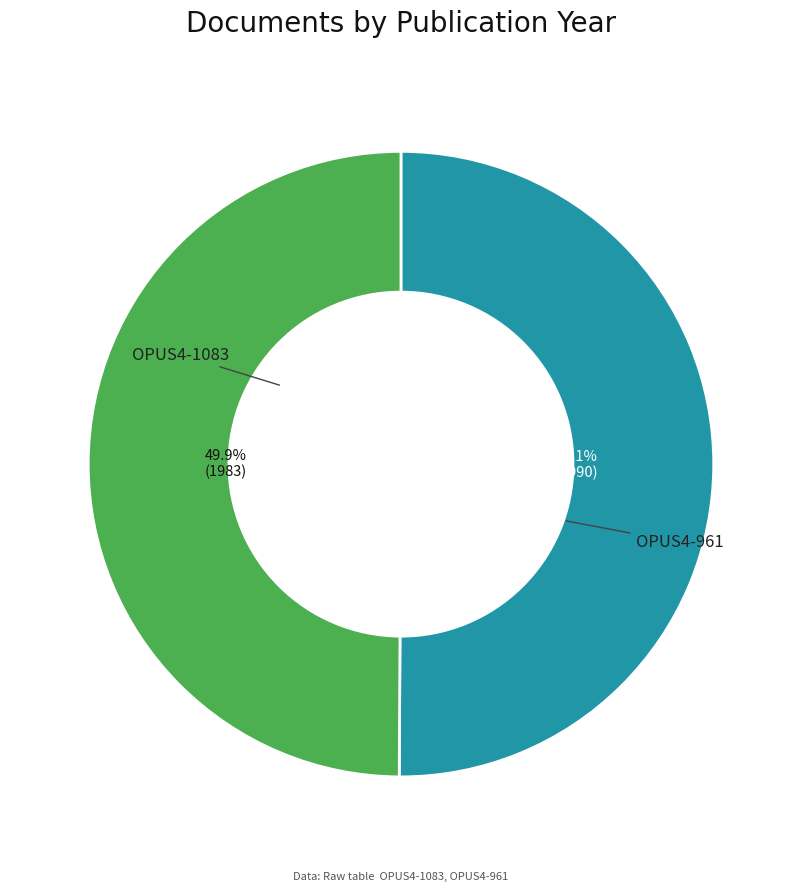

Is there a majority slice in this chart?

Yes